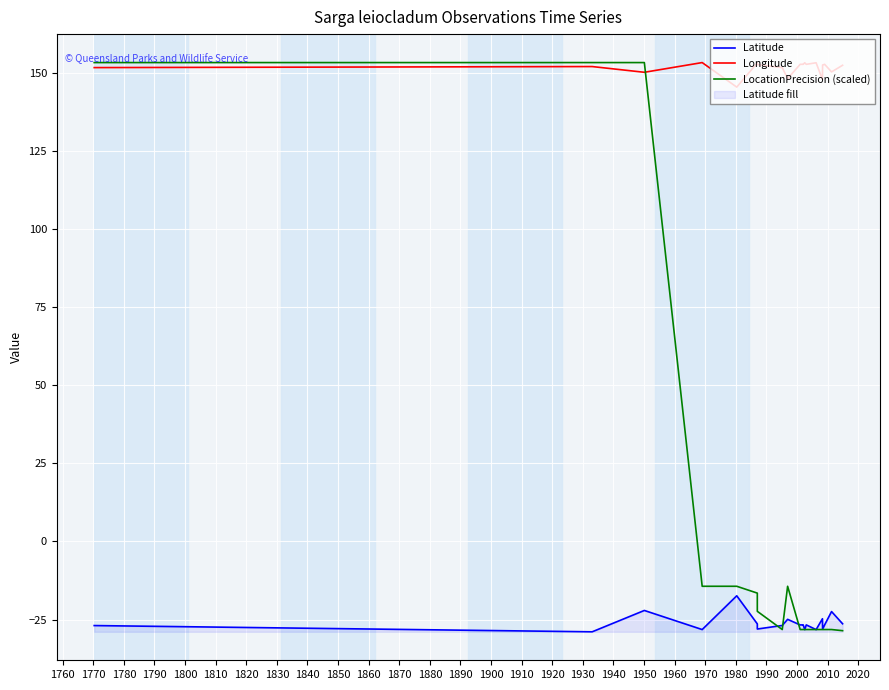

What is the difference between the Longitude values at 1870 and 1840?

0.5